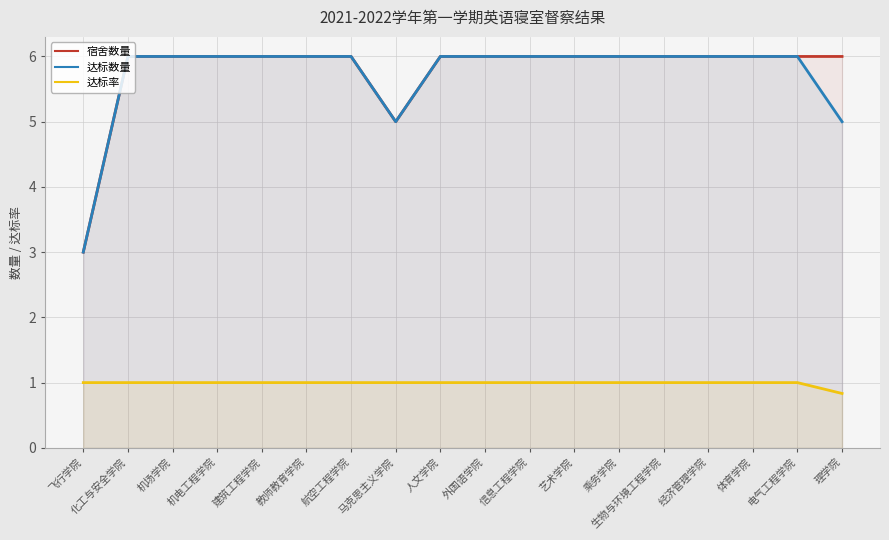

True or false: 达标数量 has a value of 6.0 at 生物与环境工程学院.

True